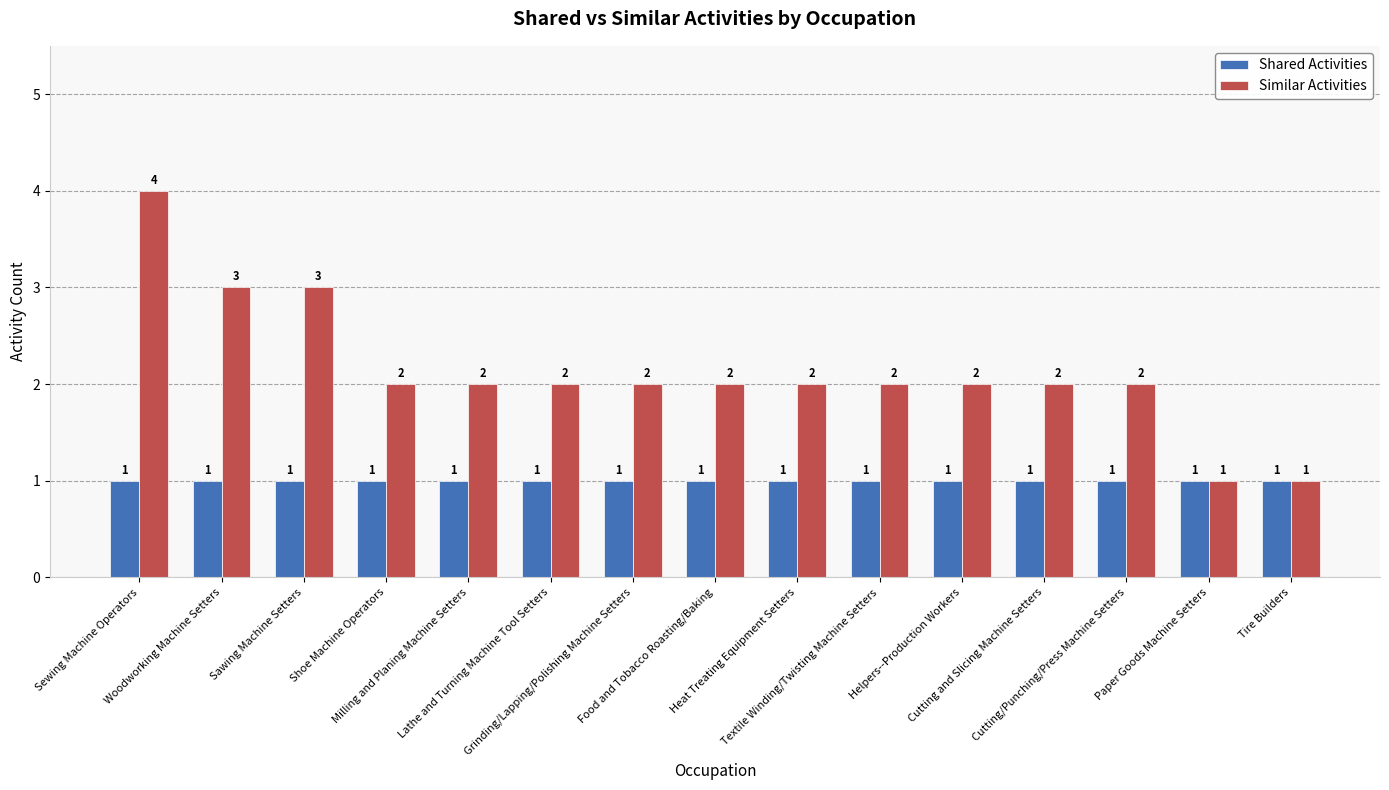

How many categories are shown in the chart?

15